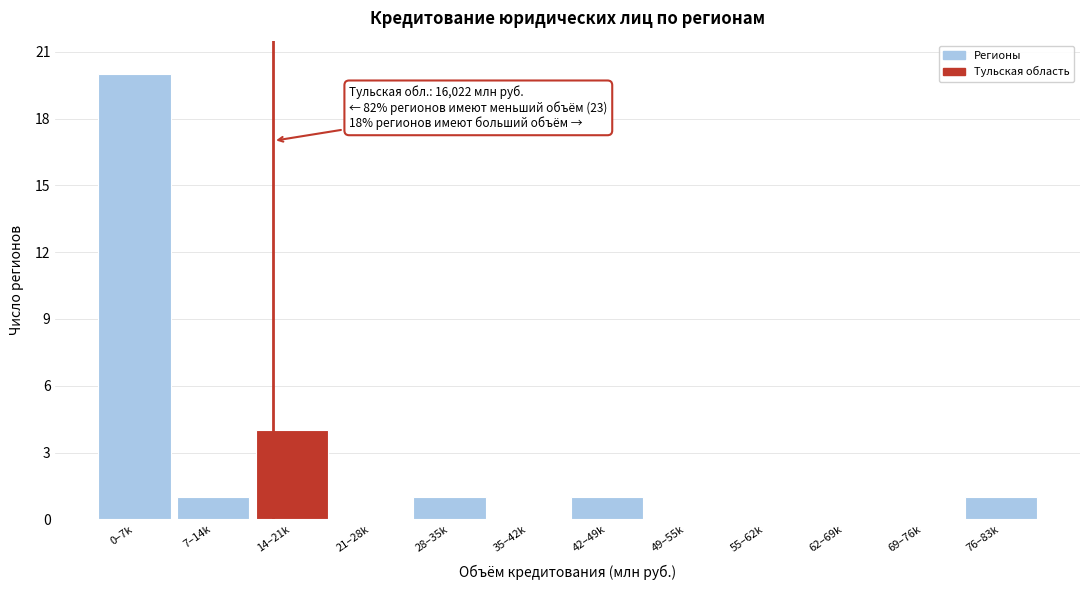

Reading left to right, extract all data points from this chart.

0–7k=20	7–14k=1	14–21k=4	21–28k=0	28–35k=1	35–42k=0	42–49k=1	49–55k=0	55–62k=0	62–69k=0	69–76k=0	76–83k=1